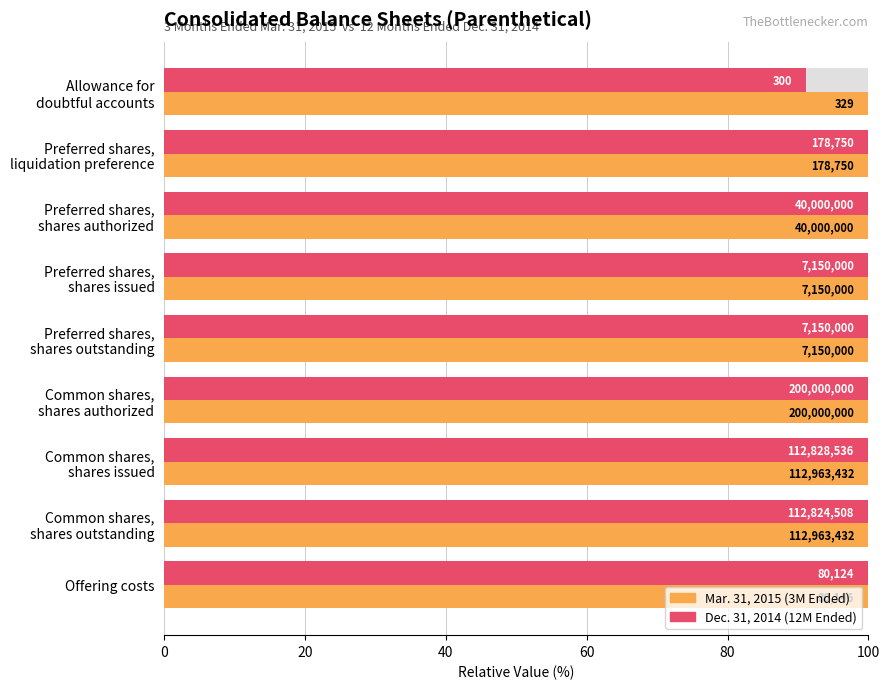

What is the greatest value displayed?

100.0